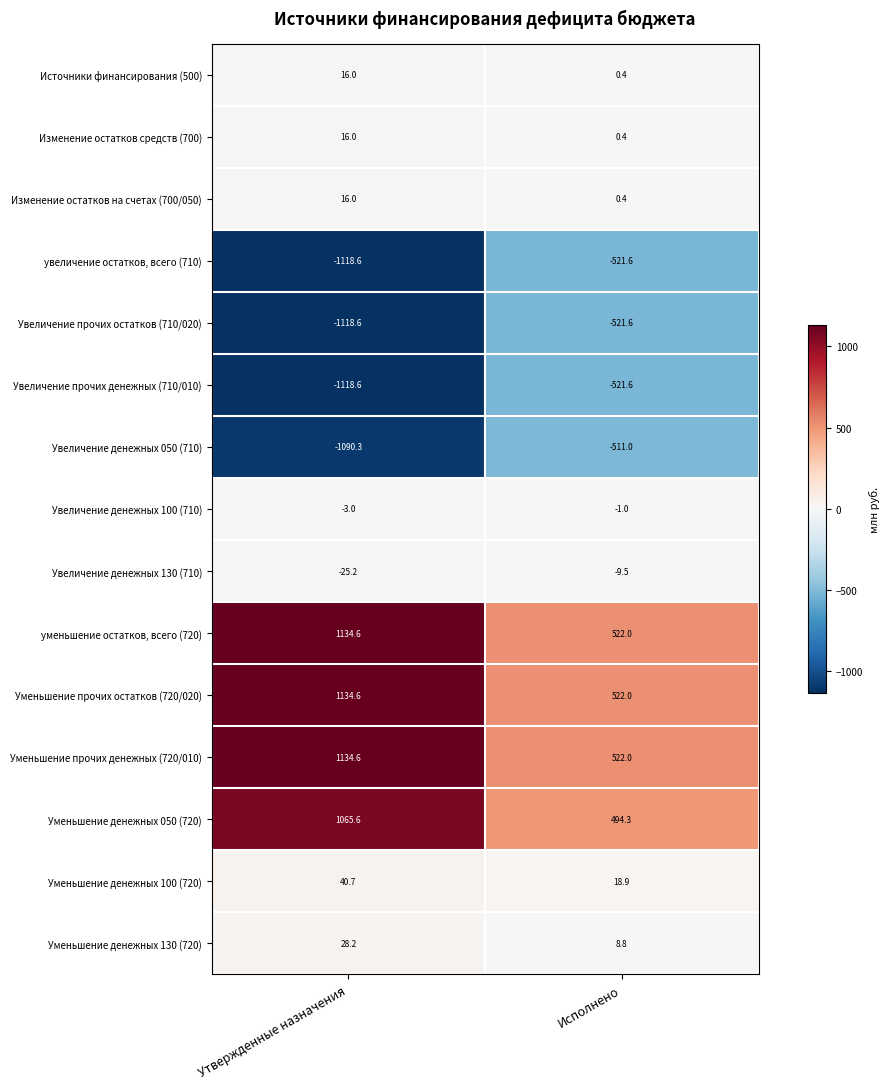

Reading left to right, transcribe all the data shown in this chart.

Источники финансирования (500): 16.0	0.4
Изменение остатков средств (700): 16.0	0.4
Изменение остатков на счетах (700/050): 16.0	0.4
увеличение остатков, всего (710): -1118.6	-521.6
Увеличение прочих остатков (710/020): -1118.6	-521.6
Увеличение прочих денежных (710/010): -1118.6	-521.6
Увеличение денежных 050 (710): -1090.3	-511.0
Увеличение денежных 100 (710): -3.0	-1.0
Увеличение денежных 130 (710): -25.2	-9.5
уменьшение остатков, всего (720): 1134.6	522.0
Уменьшение прочих остатков (720/020): 1134.6	522.0
Уменьшение прочих денежных (720/010): 1134.6	522.0
Уменьшение денежных 050 (720): 1065.6	494.3
Уменьшение денежных 100 (720): 40.7	18.9
Уменьшение денежных 130 (720): 28.2	8.8